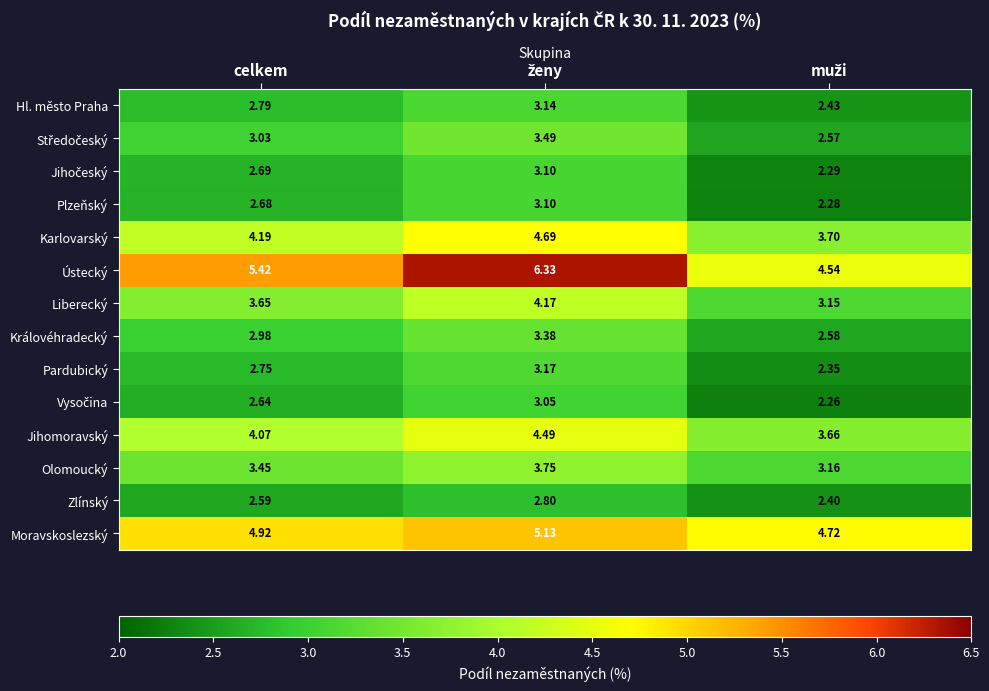

Which series has the largest total across all categories?

Ústecký